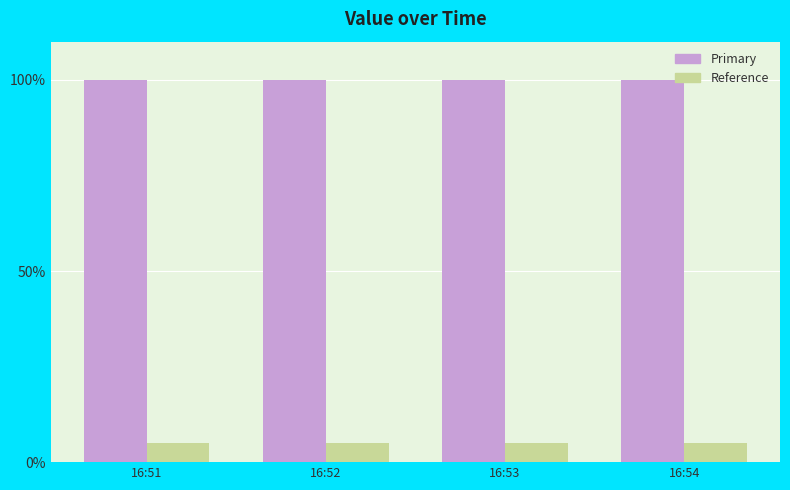

What is the sum of all Primary values?

400.0